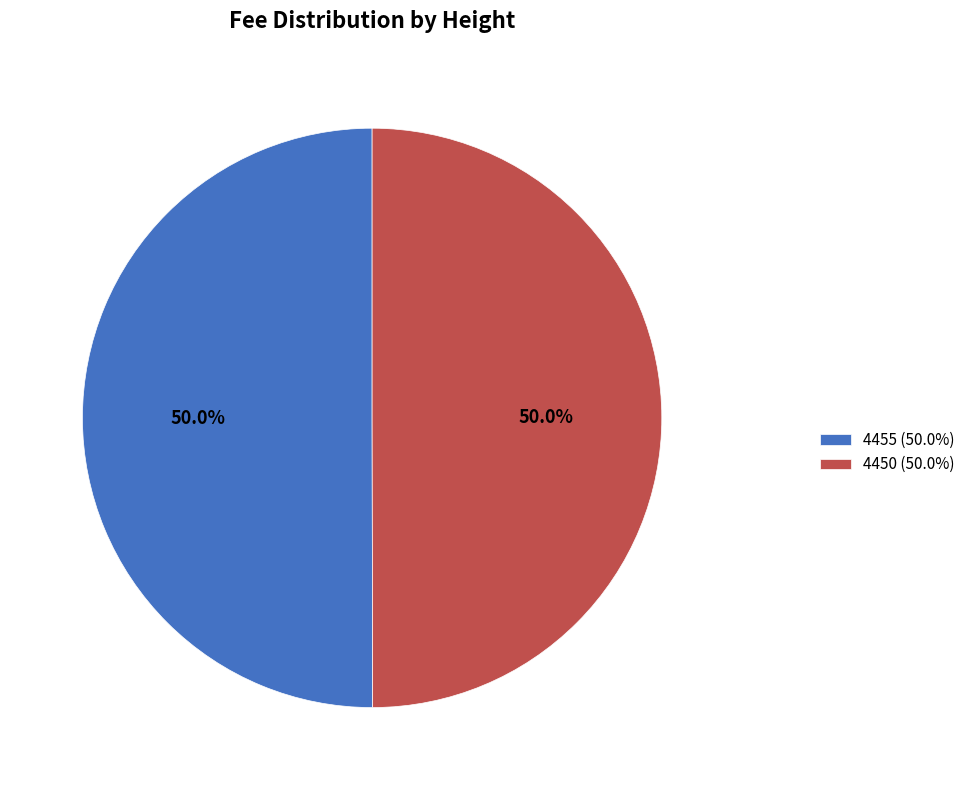

What percentage is NOT represented by 4455 (50.0%)?

50.0%